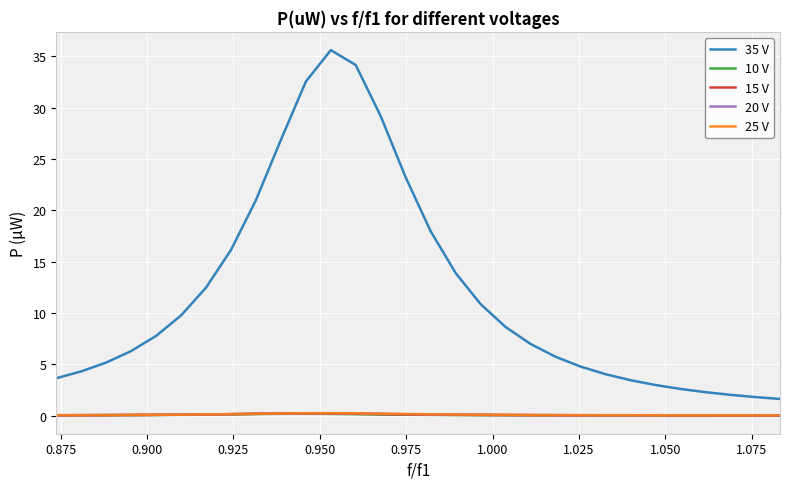

True or false: 35 V and 20 V cross at least once.

False